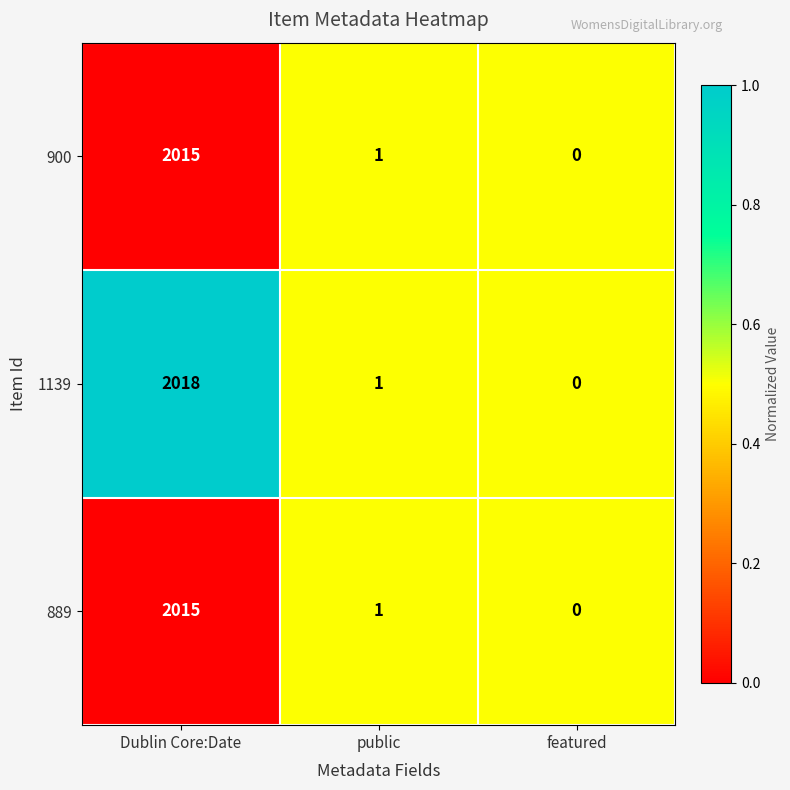

Which series has the largest range (max minus min)?

1139